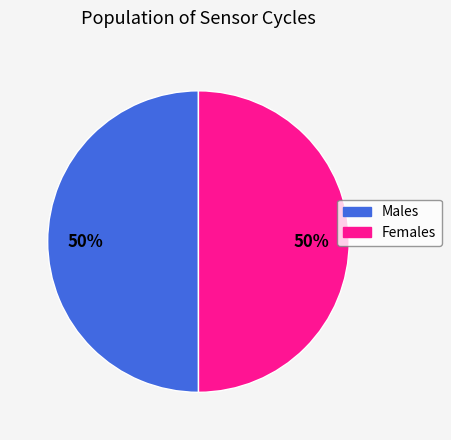

What is the ratio of the value at Females to the value at Males?

1.0